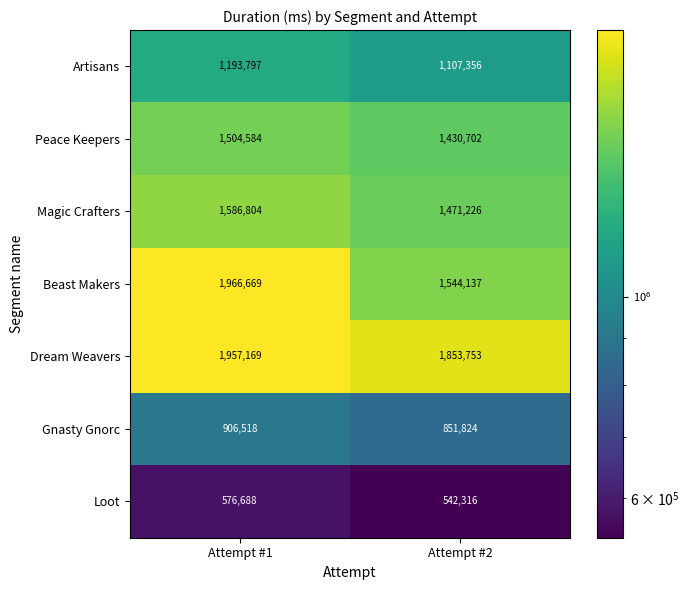

Which series changed the most between Attempt #1 and Attempt #2?

Beast Makers